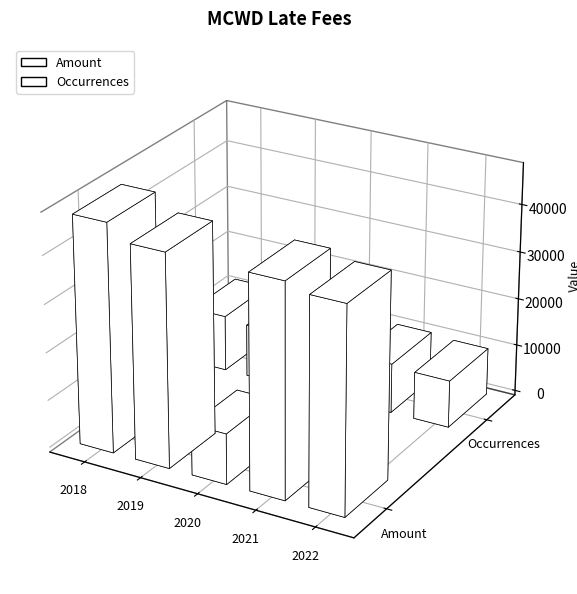

What is the difference between the highest and lowest values at 2020?

7772.9